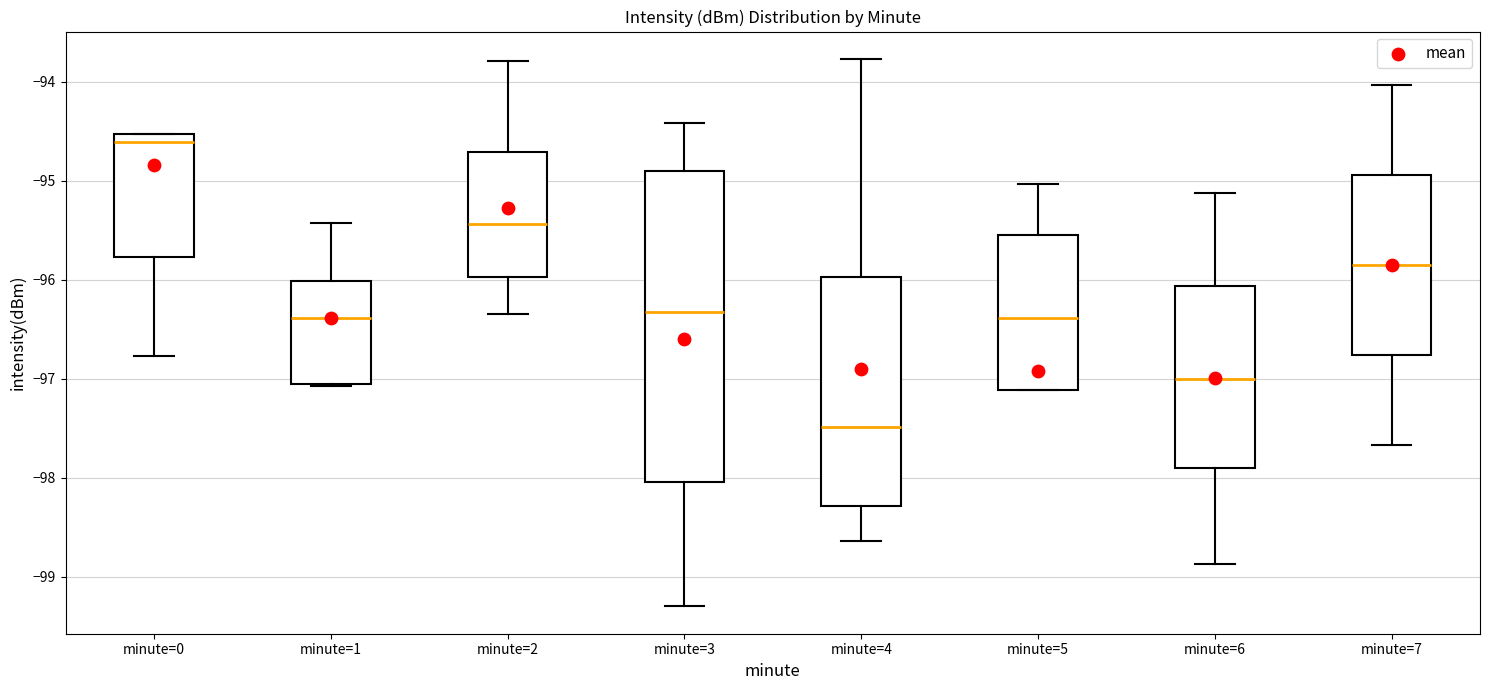

Reading left to right, transcribe this box plot: for each box, give where its median line is, the range the box spans, and where its two whiskers end, as read against the y-axis. The values are not printed on the chart, so give them approximately, as read against the axis.

minute=0: median -94.6, box -95.8 to -94.5, whiskers -96.8 to -94.5
minute=1: median -96.4, box -97.0 to -96.0, whiskers -97.1 to -95.4
minute=2: median -95.4, box -96.0 to -94.7, whiskers -96.3 to -93.8
minute=3: median -96.3, box -98.0 to -94.9, whiskers -99.3 to -94.4
minute=4: median -97.5, box -98.3 to -96.0, whiskers -98.6 to -93.8
minute=5: median -96.4, box -97.1 to -95.5, whiskers -97.1 to -95.0
minute=6: median -97.0, box -97.9 to -96.1, whiskers -98.9 to -95.1
minute=7: median -95.8, box -96.8 to -94.9, whiskers -97.7 to -94.0